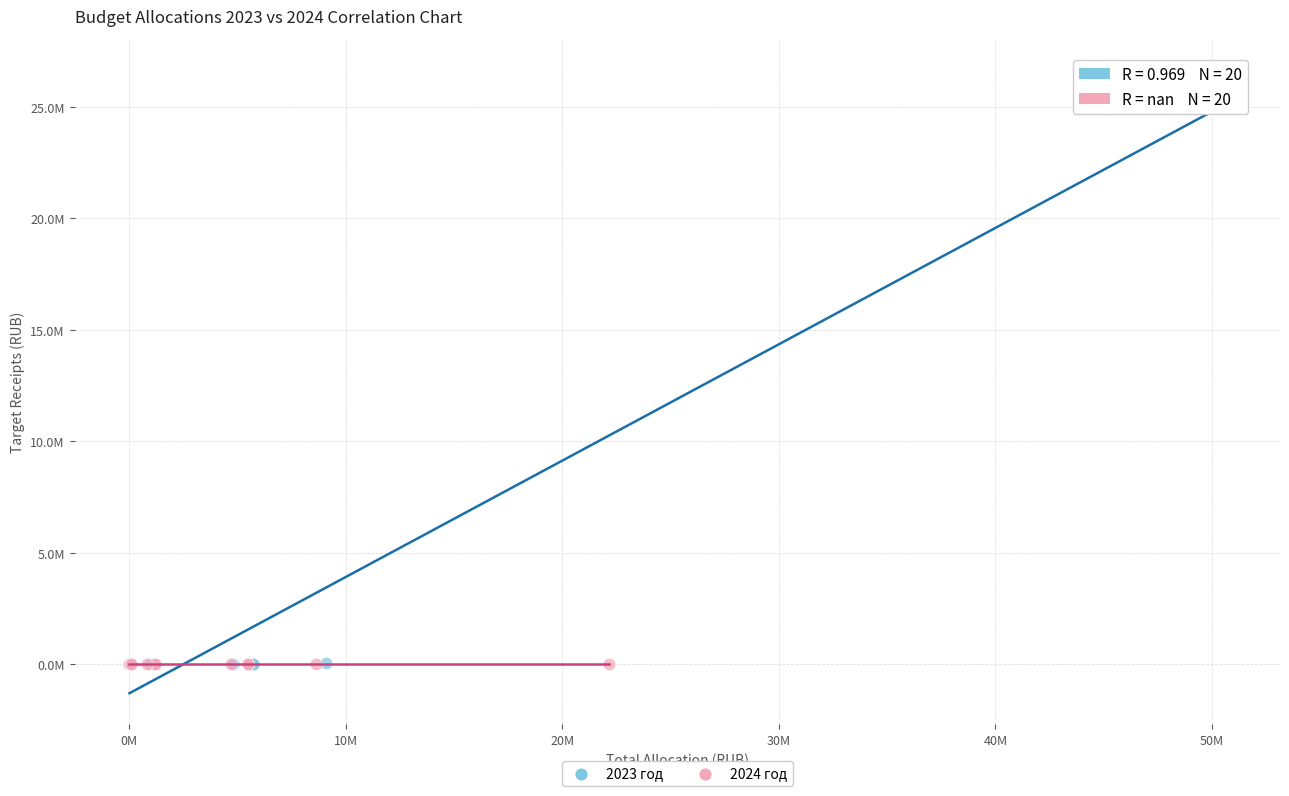

Which series reaches the maximum Y coordinate?

2023 год